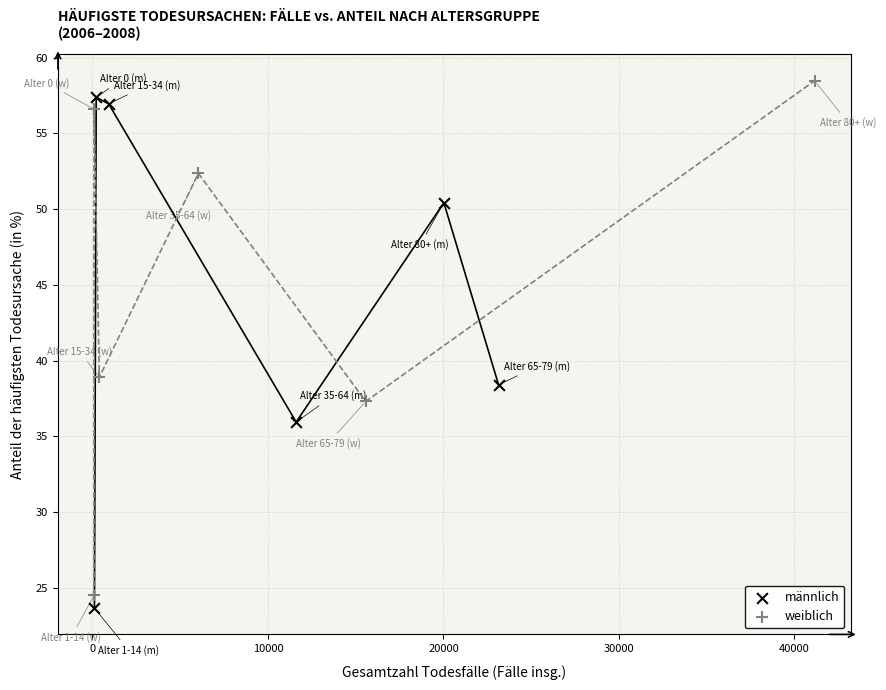

What are all the series names shown in the legend?

männlich, weiblich